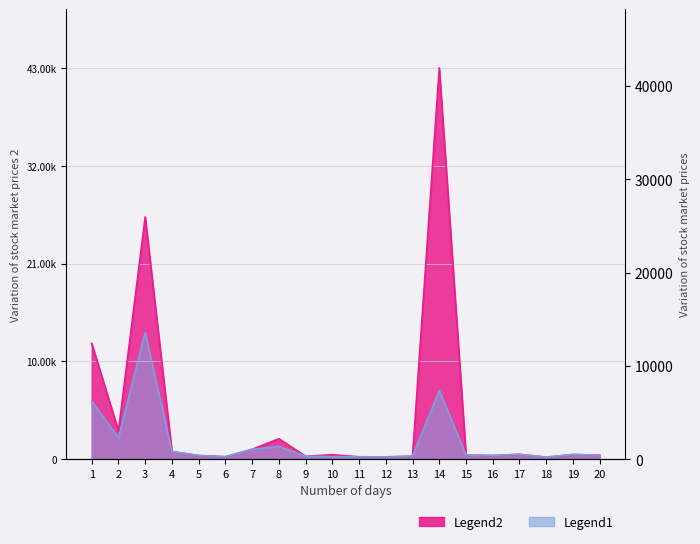

What is the total value across all series at 16?

826